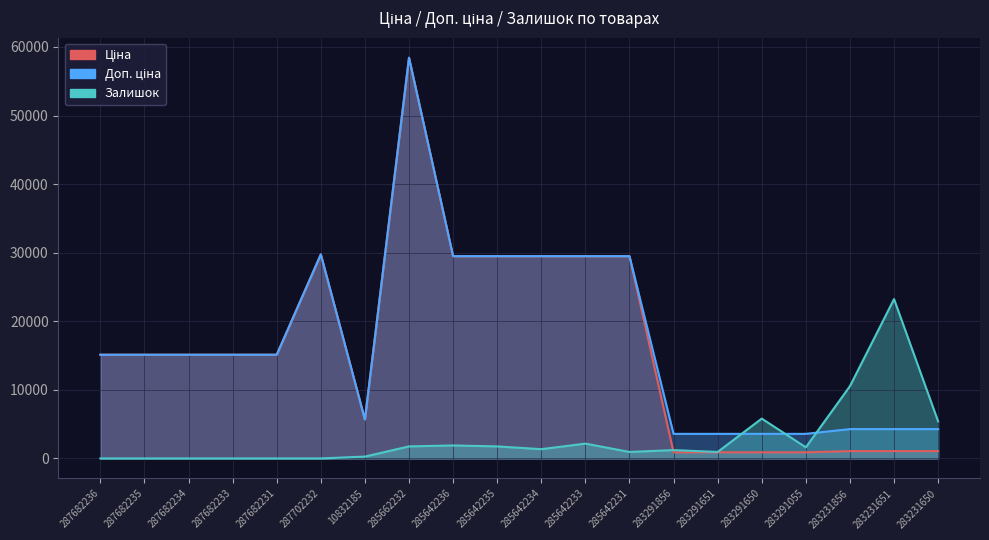

Rank the series at 285642231 from highest to lowest value.

Ціна, Доп. ціна, Залишок